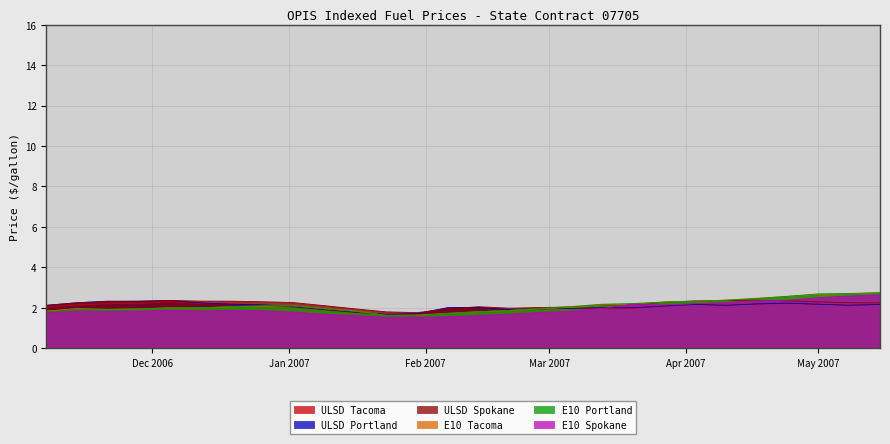

What is the spread (max minus min) of values at 2006-11-07?

0.4